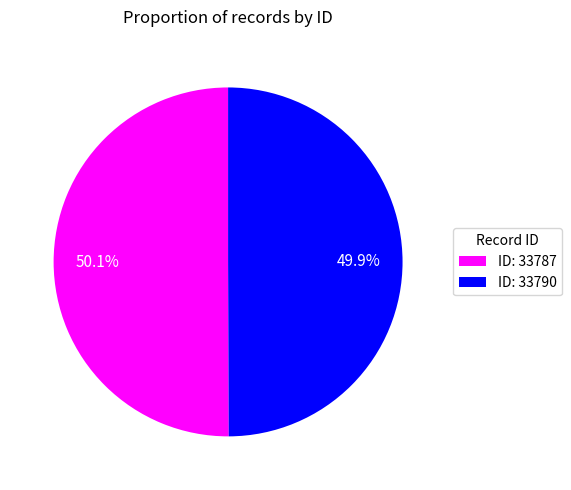

What percentage is NOT represented by ID: 33790?

50.1%